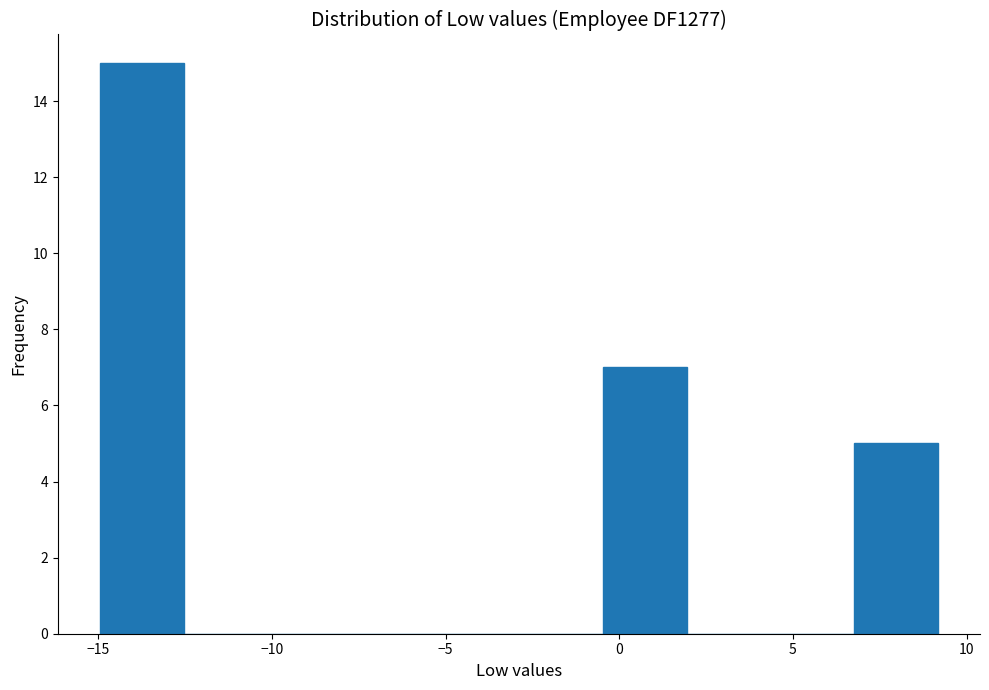

Reading left to right, list every bar in this chart as the range it spans on the x-axis followed by its height. Neither the bar edges nor the heights are printed on the chart, so give them approximately, as read against the axes.

-15.0 to -12.5: 15
-12.5 to -10.0: 0
-10.0 to -7.5: 0
-7.5 to -5.5: 0
-5.5 to -3.0: 0
-3.0 to -0.5: 0
-0.5 to 2.0: 7
2.0 to 4.5: 0
4.5 to 7.0: 0
7.0 to 9.0: 5